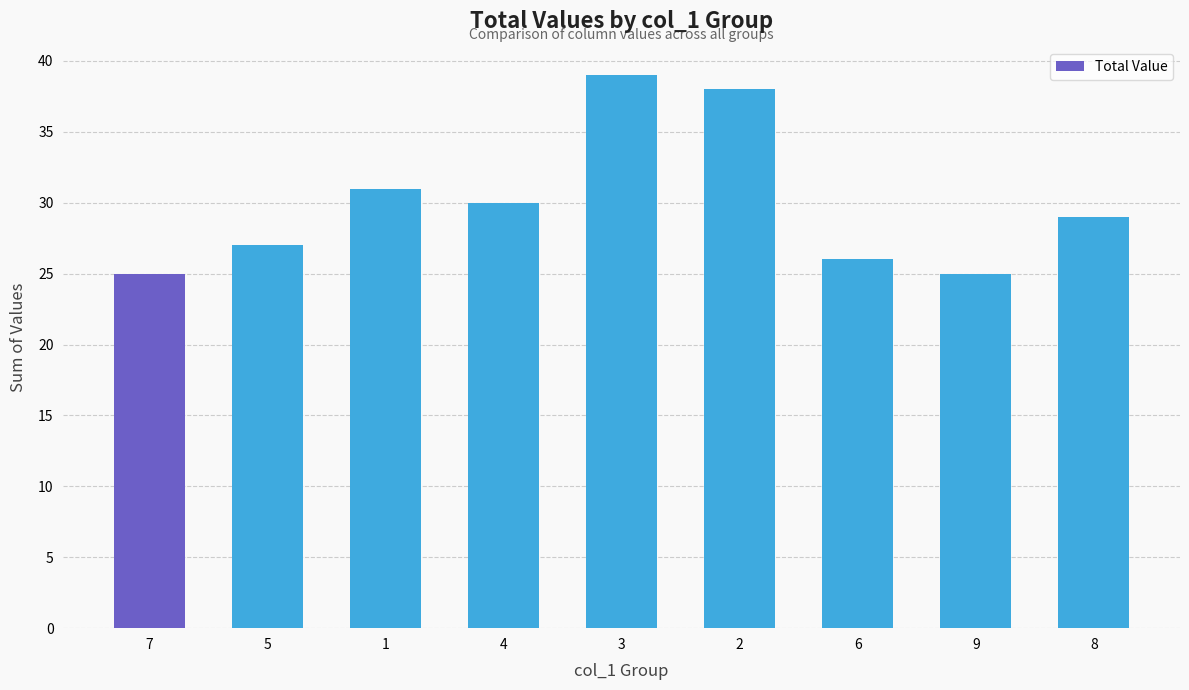

What is the label of the 2nd bar from the left?

5